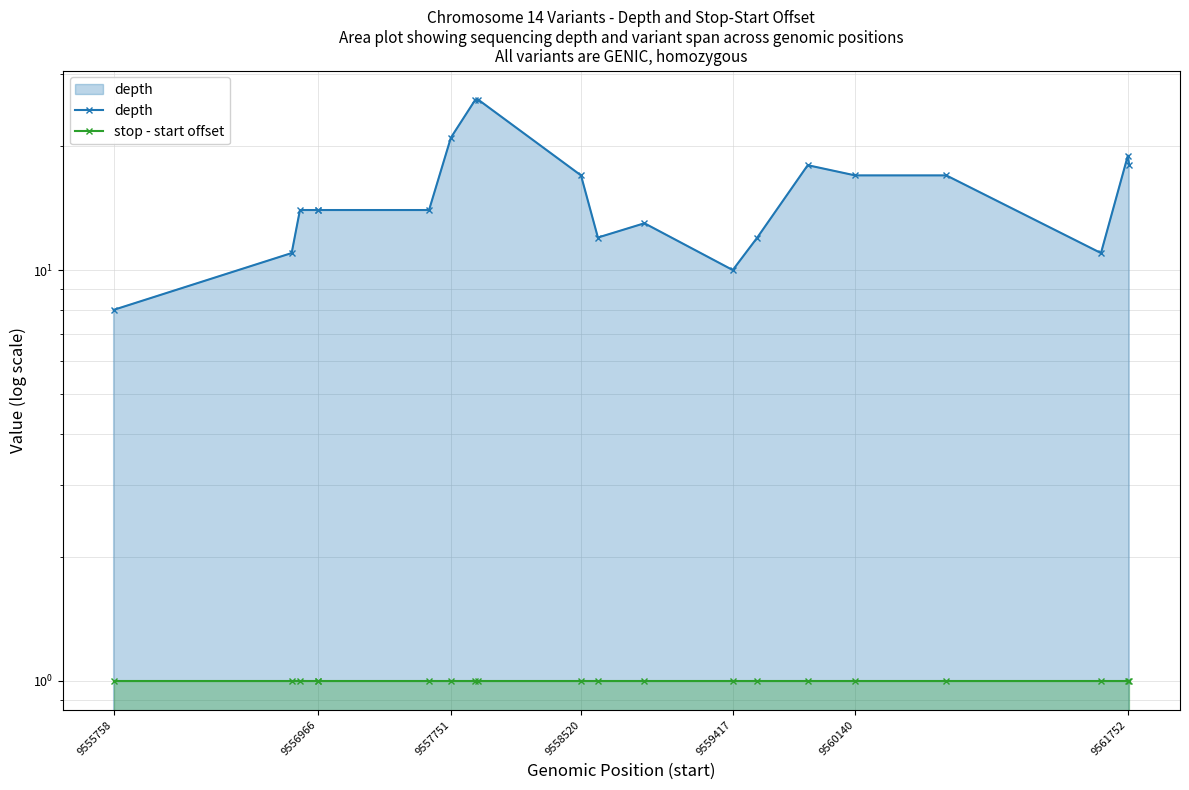

True or false: stop - start offset and depth cross at least once.

False